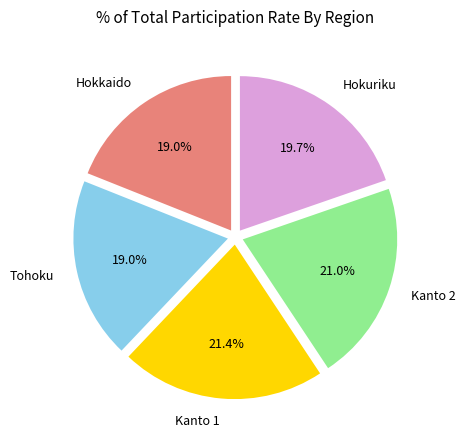

Between Kanto 2 and Hokuriku, which is larger?

Kanto 2